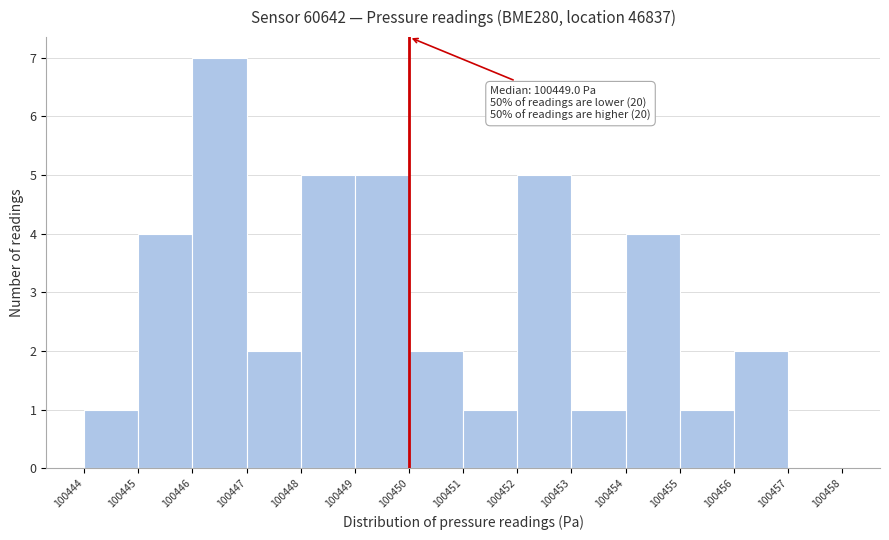

Over which range of the x-axis is the bar tallest?

100446 to 100447